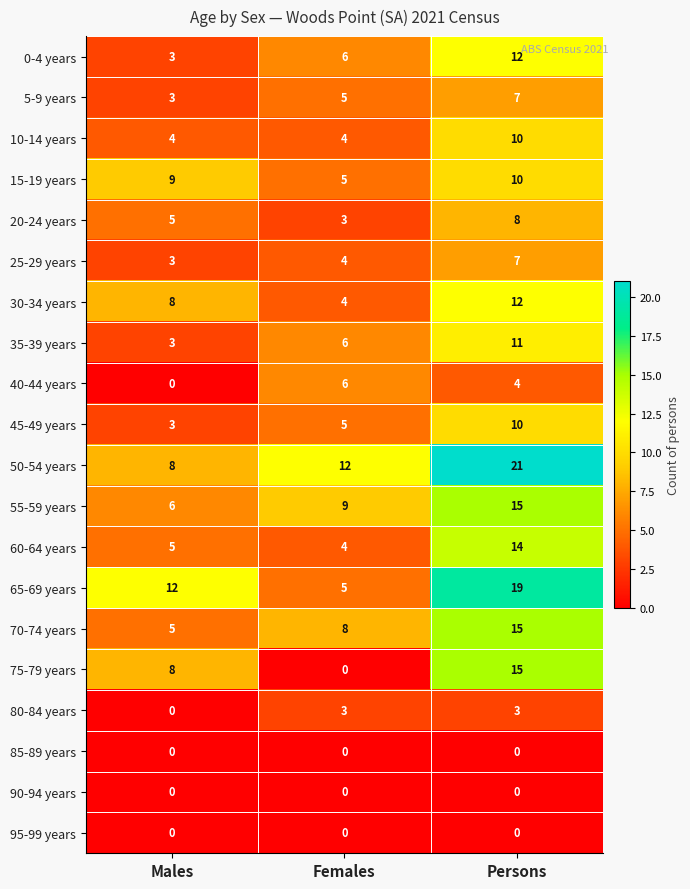

The 60-64 years series shows 6 at Females. True or false?

False